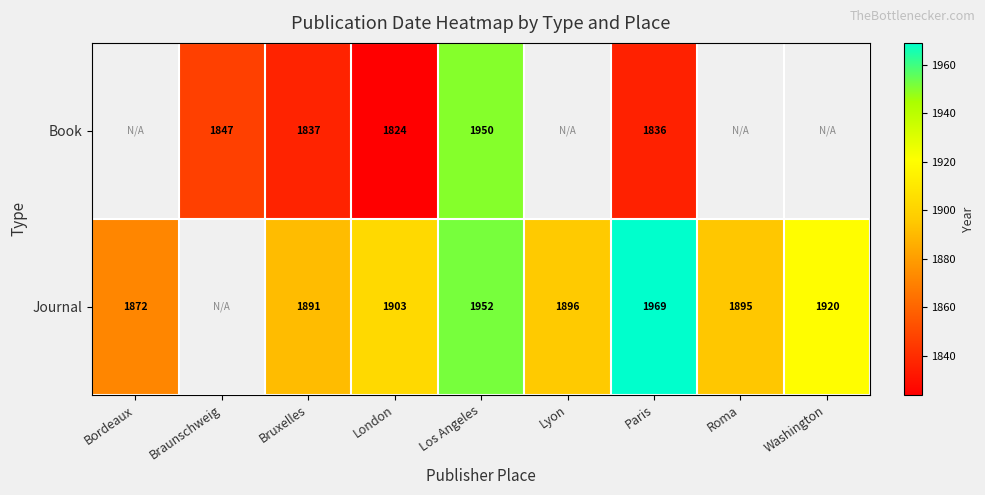

At which category is the sum across all series the highest?

Los Angeles